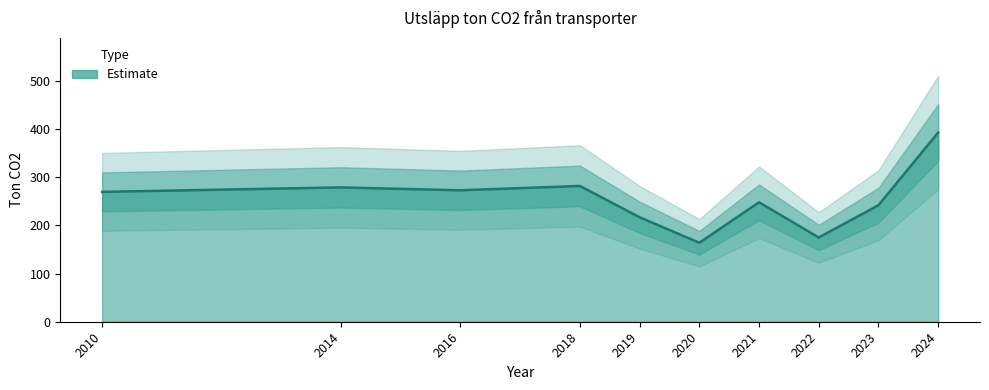

What is the average value?

254.3